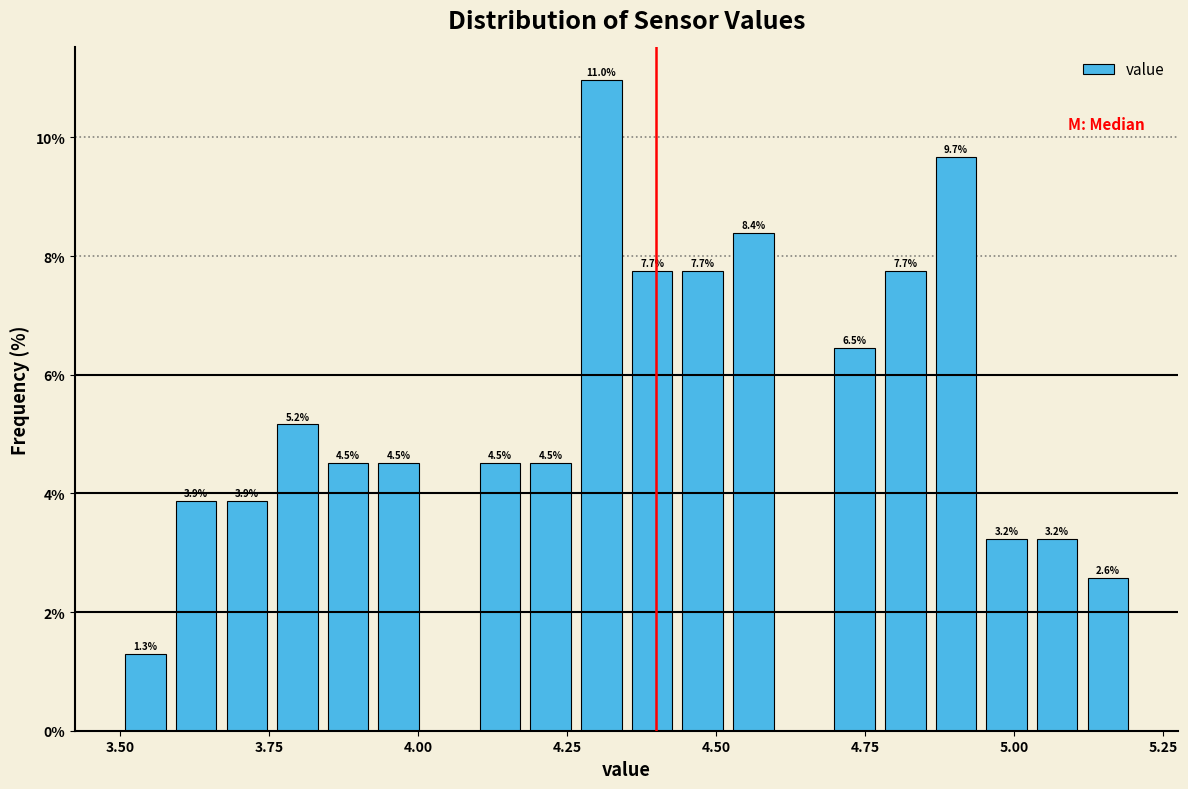

Read against the x-axis, roughly where is the centre of the tallest bar?

4.30